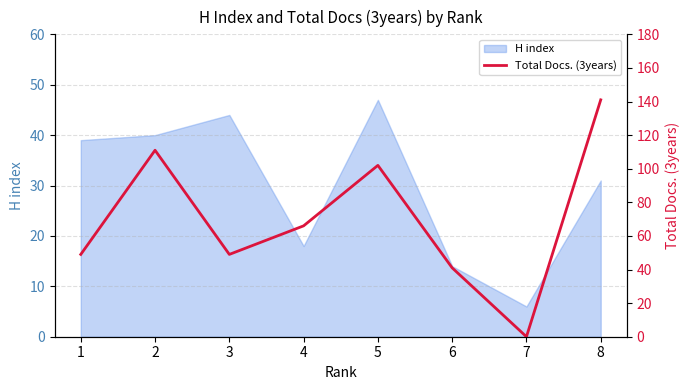

The H index series shows 44 at 3. True or false?

True